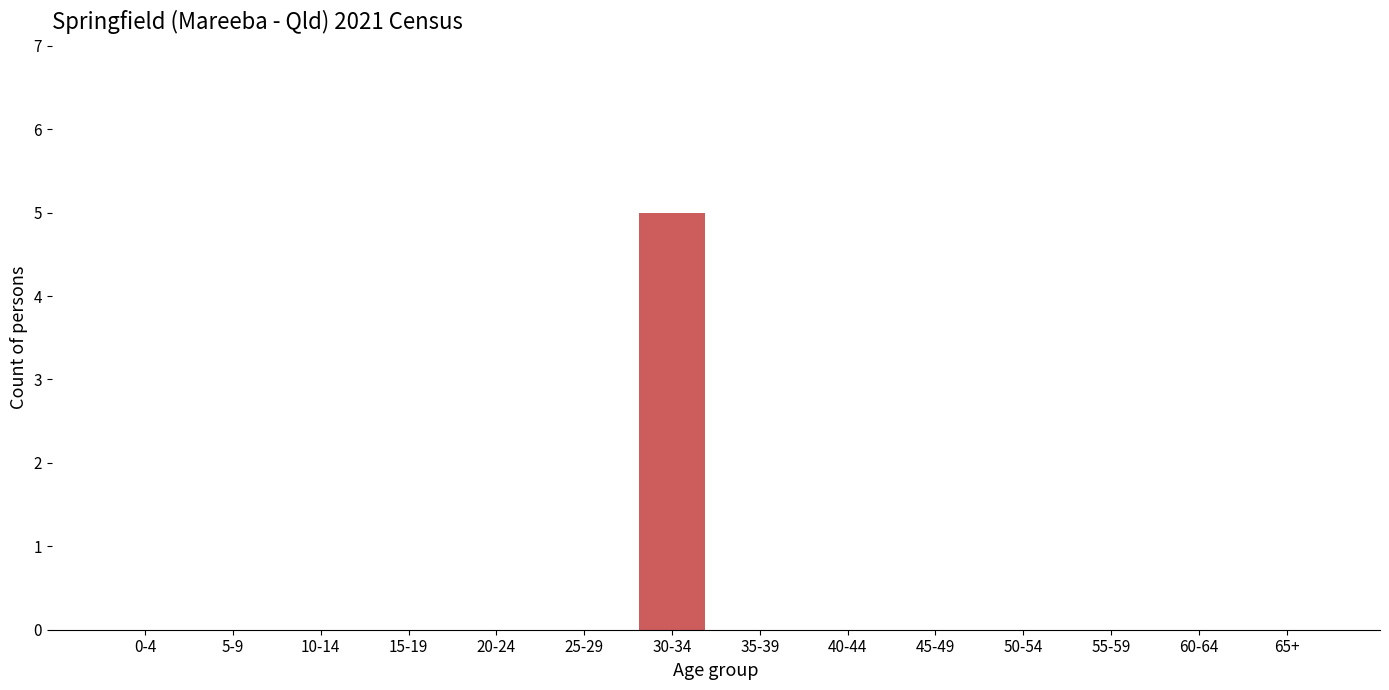

How many distinct data groups are displayed?

1